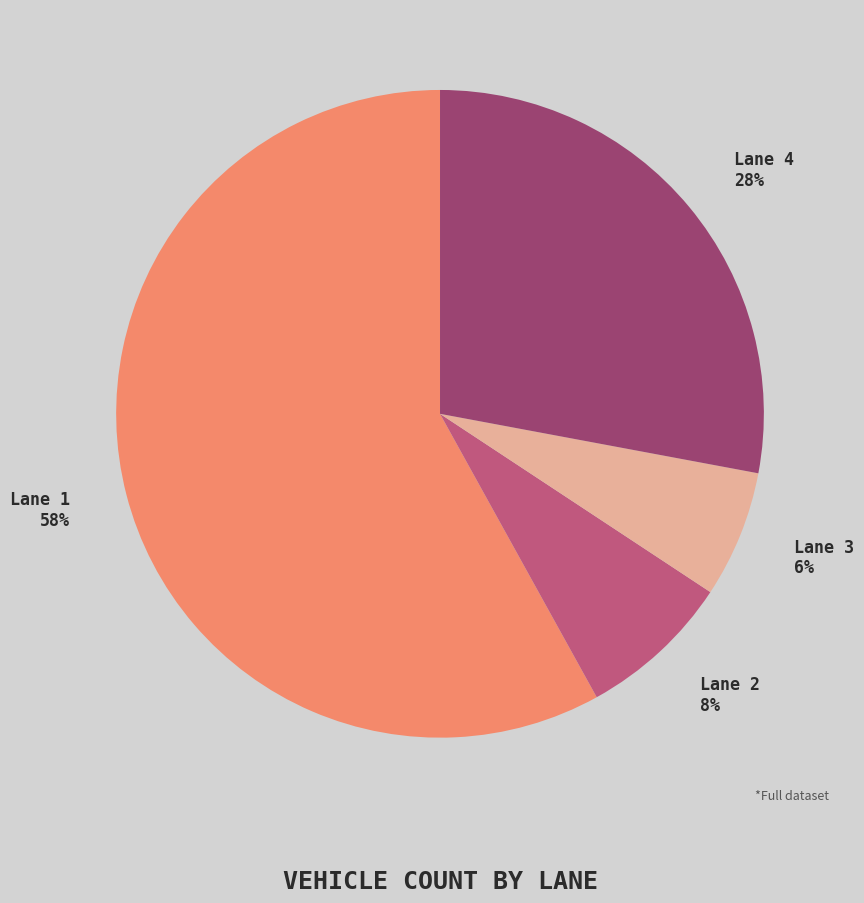

Combined, do Lane 2 and Lane 1 account for over 50%?

Yes